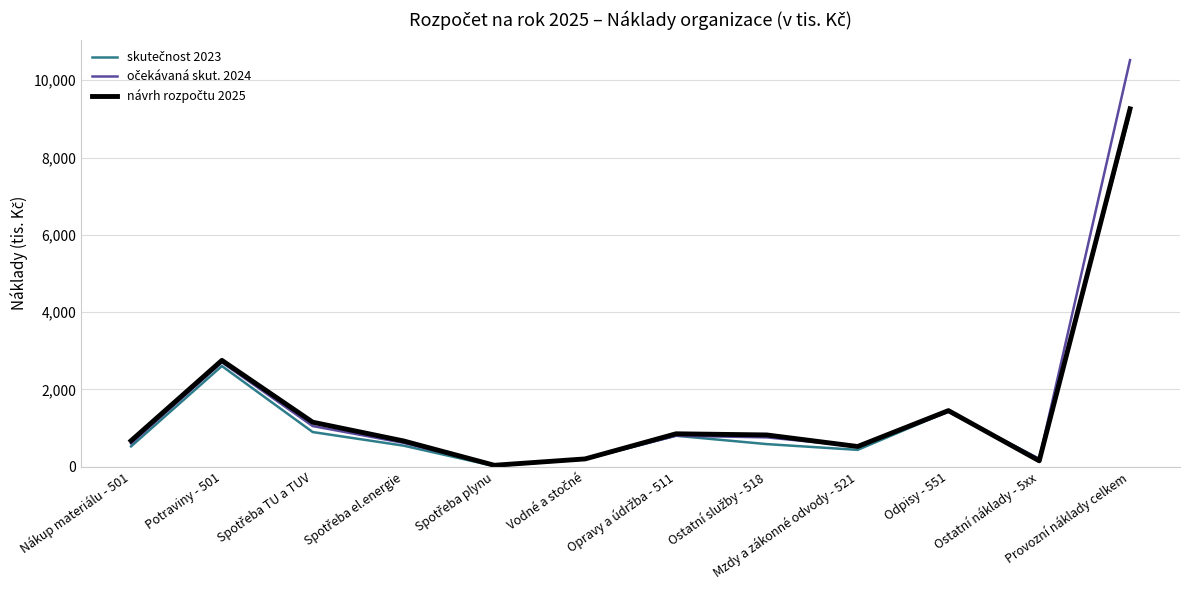

What is the greatest value displayed?

10522